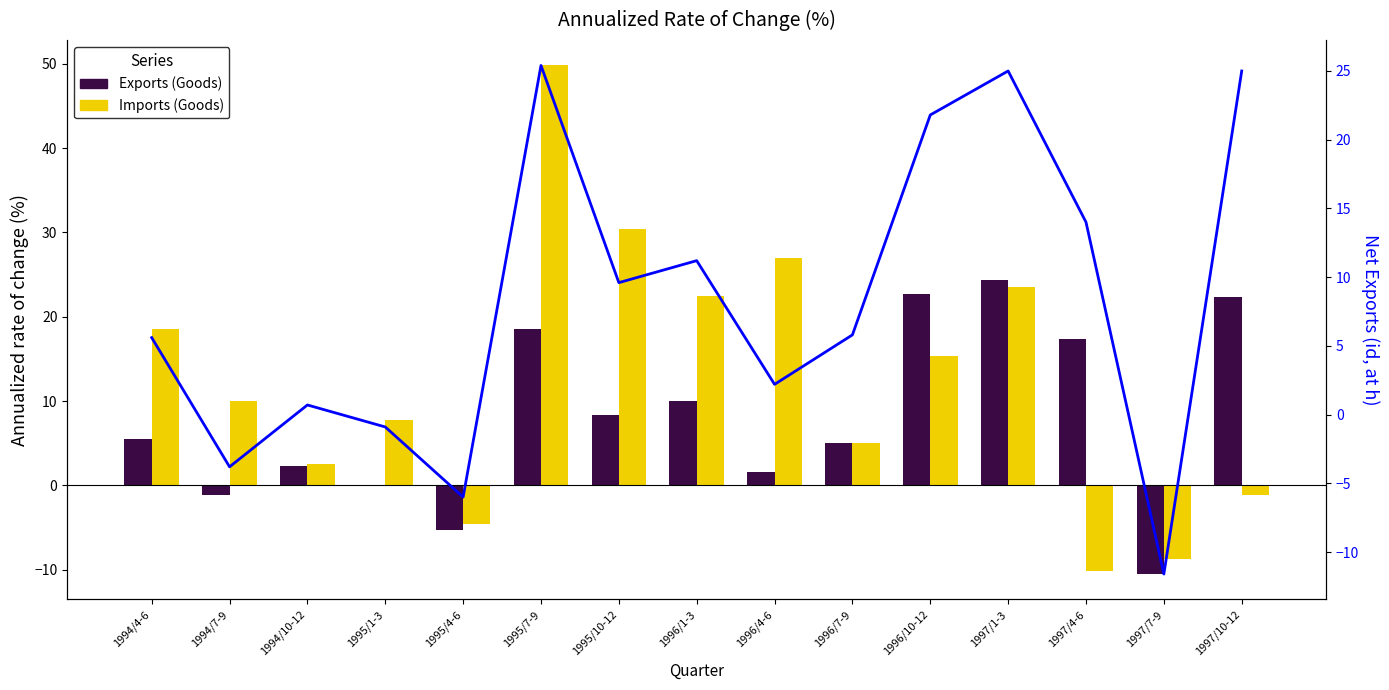

What is the difference between the Imports (Goods) values at 1996/1-3 and 1996/10-12?

7.1